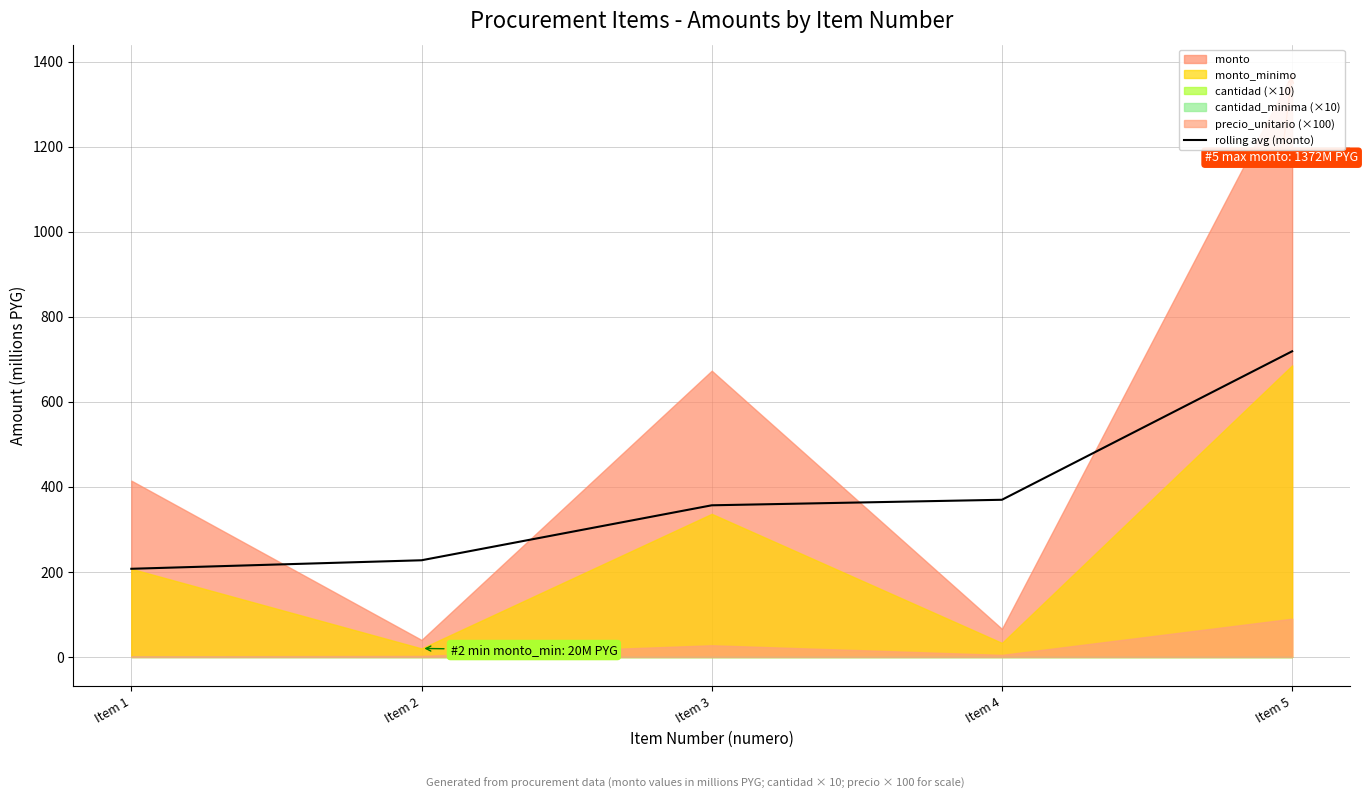

The chart shows a value of 227.4 at Item 2. True or false?

True